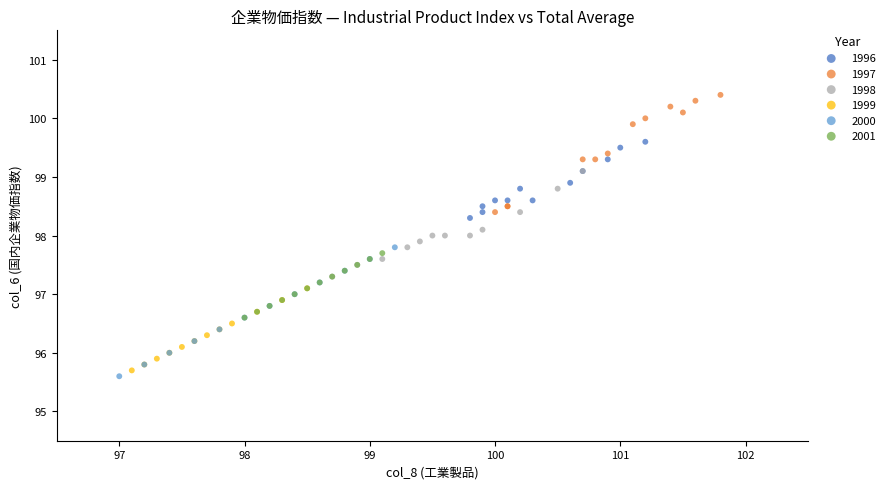

Which series contains the highest Y value?

1997